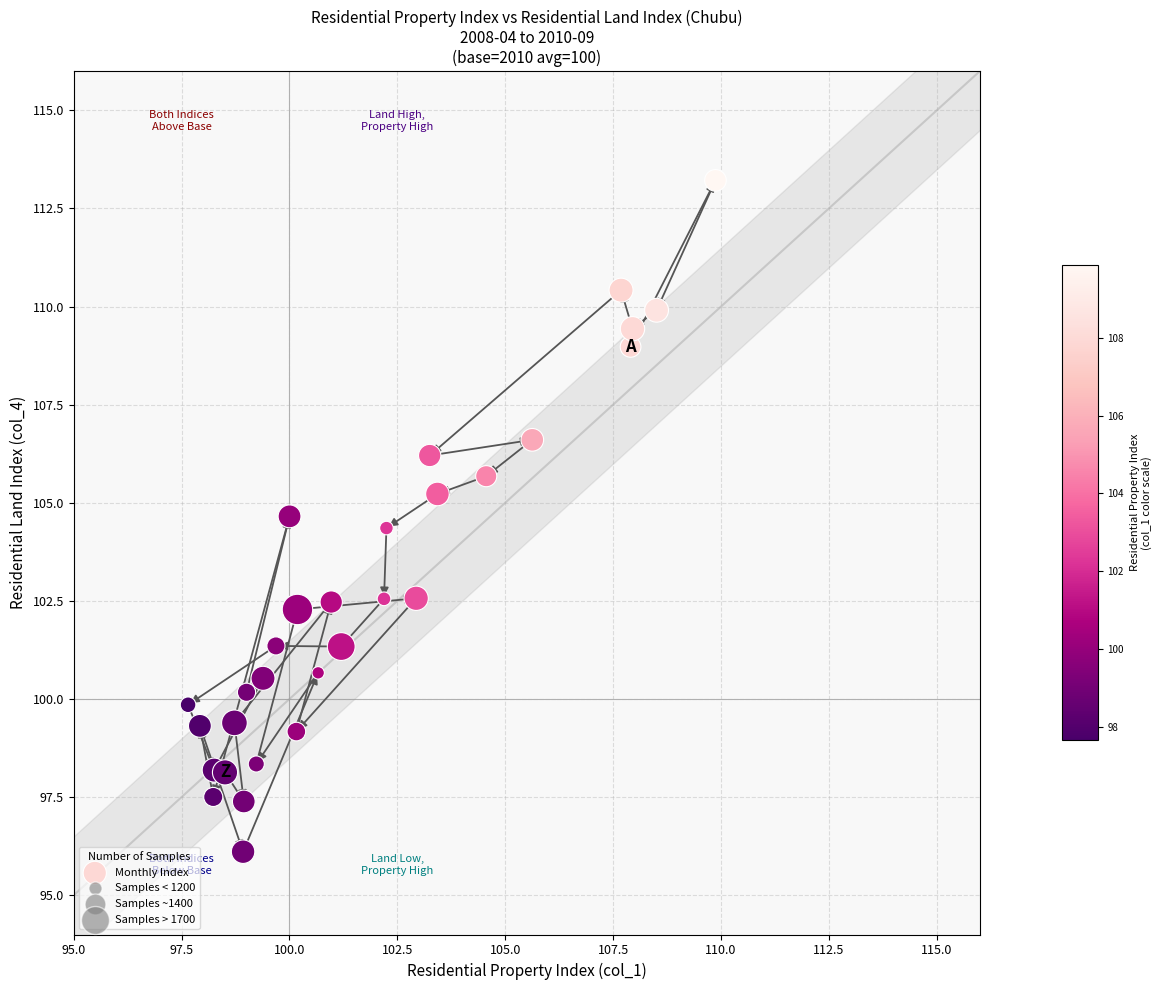

What is the range of X values (max minus min)?

12.2